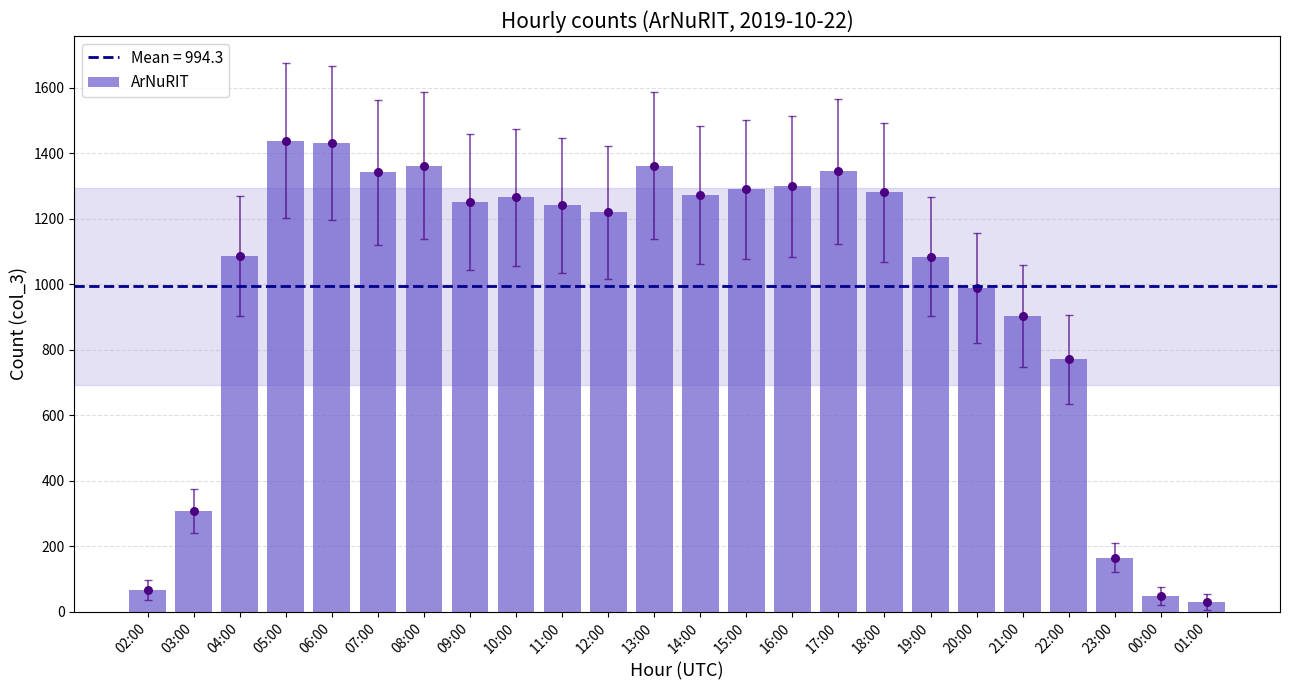

What is the ratio of the value at 03:00 to the value at 06:00?

0.2